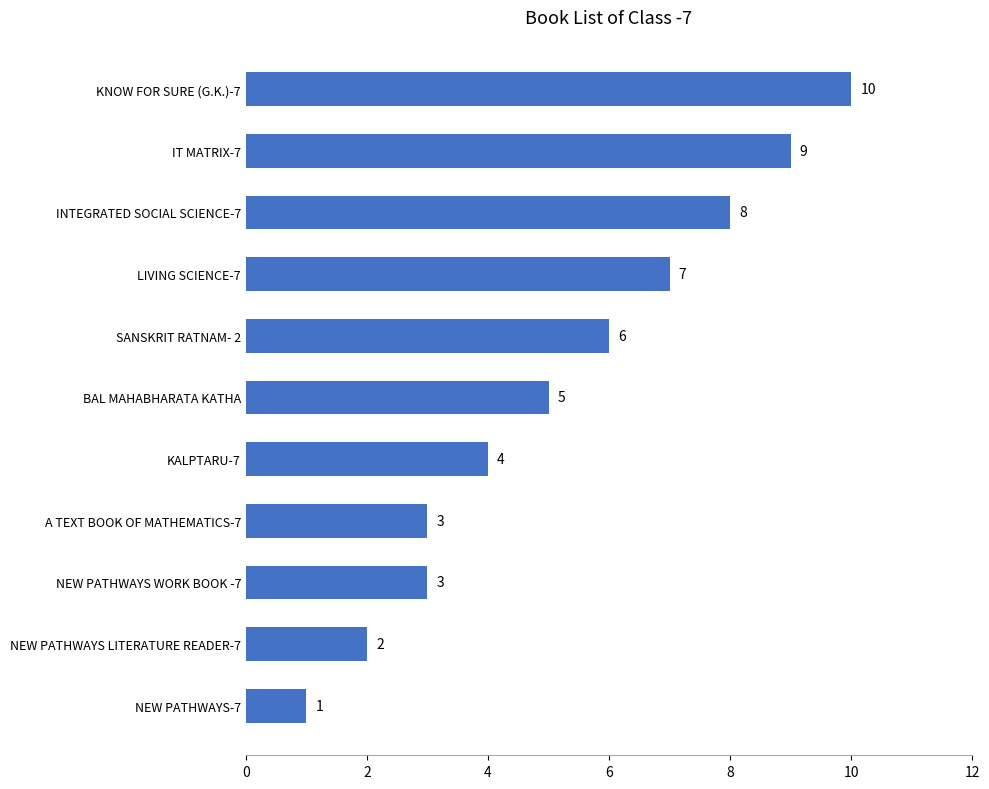

The chart shows a value of 10 at KNOW FOR SURE (G.K.)-7. True or false?

True